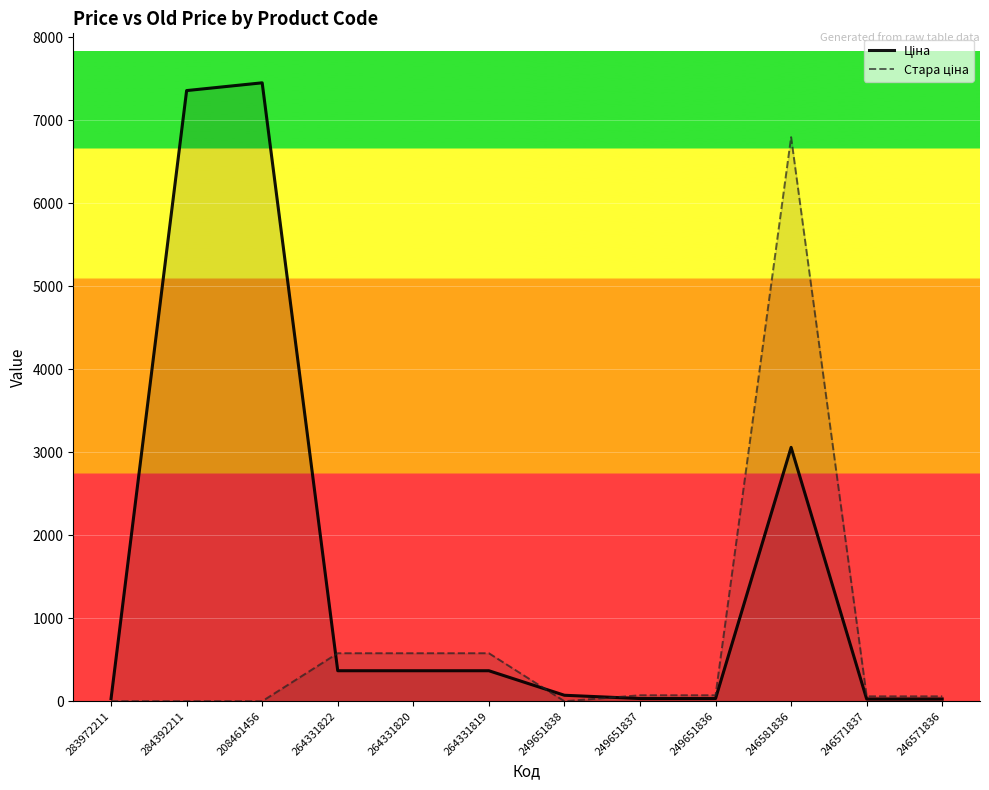

At 246571837, list the series in order from smallest to largest.

Ціна, Стара ціна